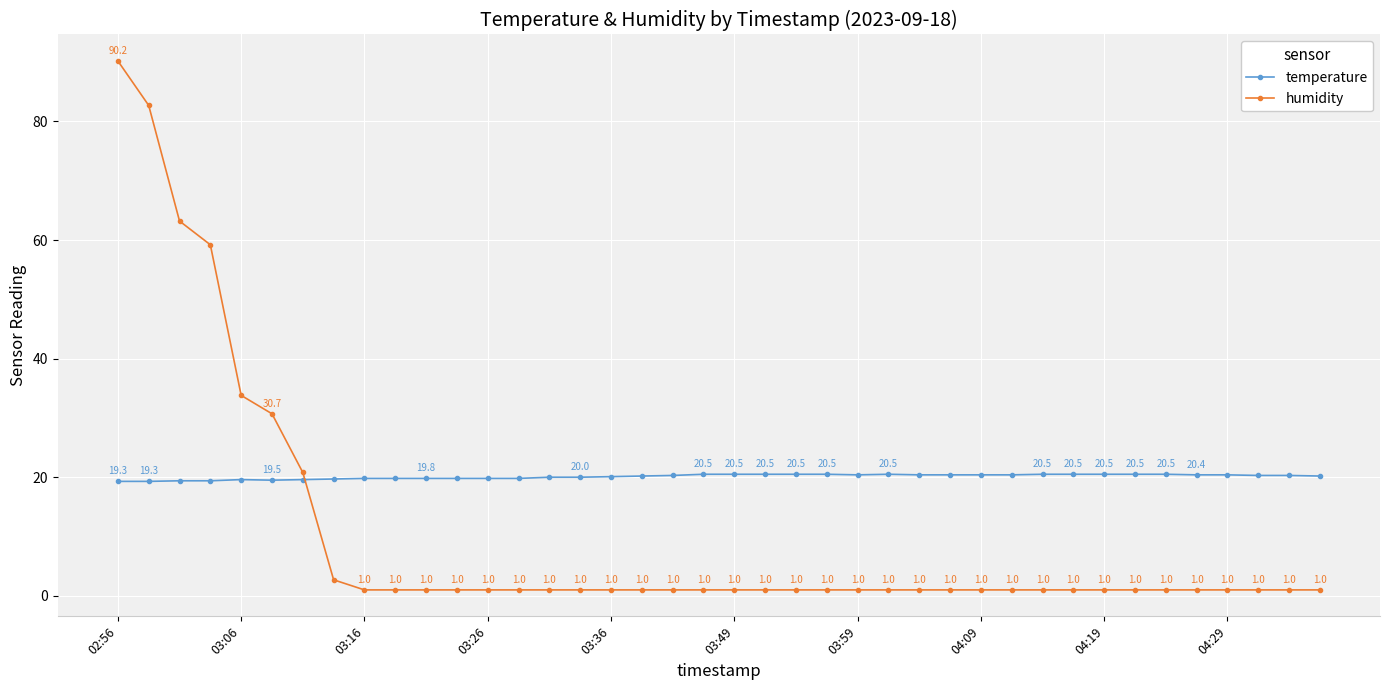

Which series has the largest total across all categories?

temperature